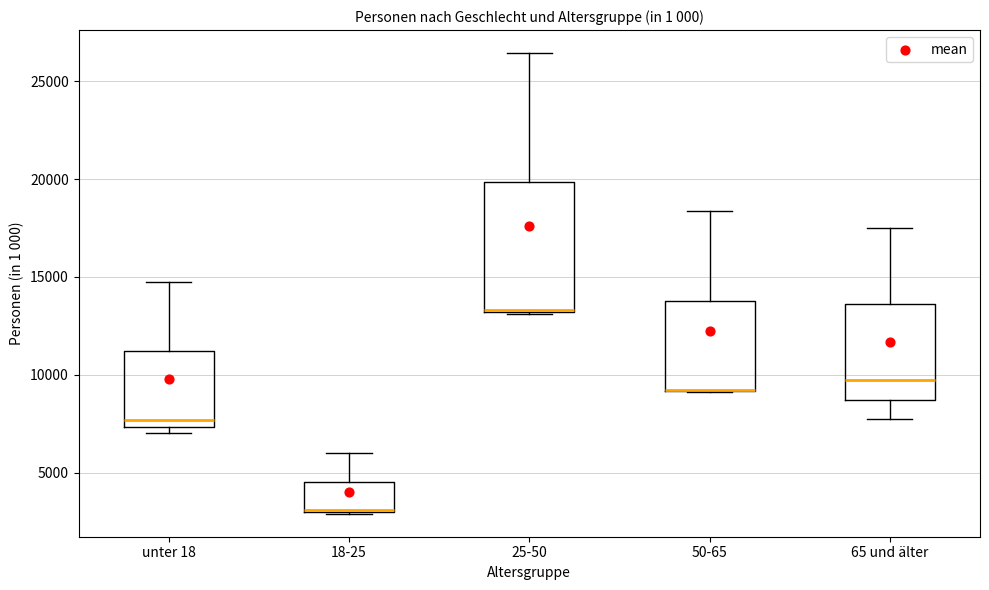

Reading left to right, read every box against the y-axis: the position of its median line, the range the box covers, and the ends of its whiskers. The values are not printed on the chart, so give them approximately, as read against the axis.

unter 18: median 7500 (just above the box's lower edge), box 7500 to 11000, whiskers 7000 to 14500
18-25: median 3000 (drawn on the box's lower edge), box 3000 to 4500, whiskers 3000 to 6000
25-50: median 13500 (drawn on the box's lower edge), box 13000 to 20000, whiskers 13000 to 26500
50-65: median 9000 (drawn on the box's lower edge), box 9000 to 14000, whiskers 9000 to 18500
65 und älter: median 9500, box 8500 to 13500, whiskers 8000 to 17500